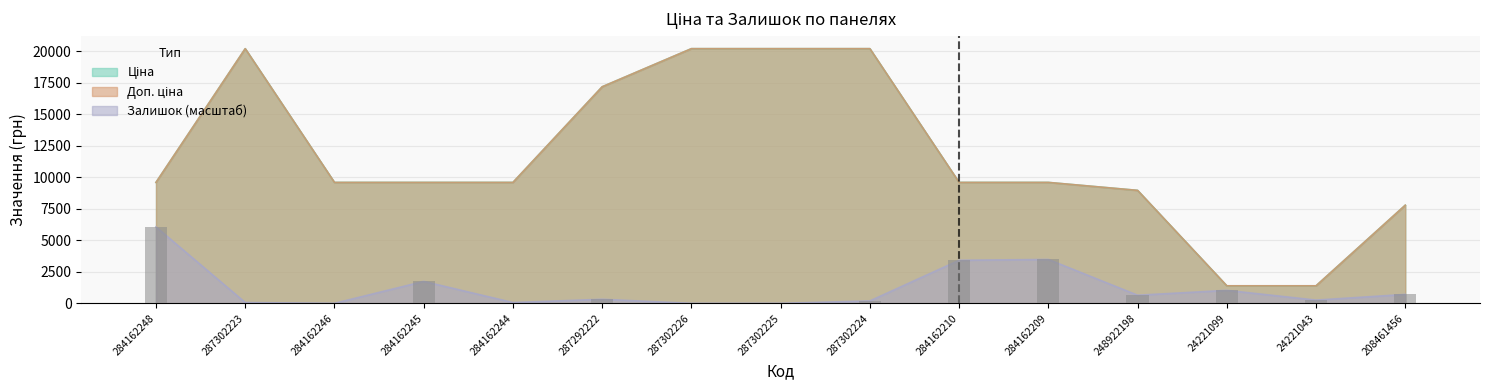

Rank the series at 284162246 from lowest to highest value.

Залишок, Ціна, Доп. ціна